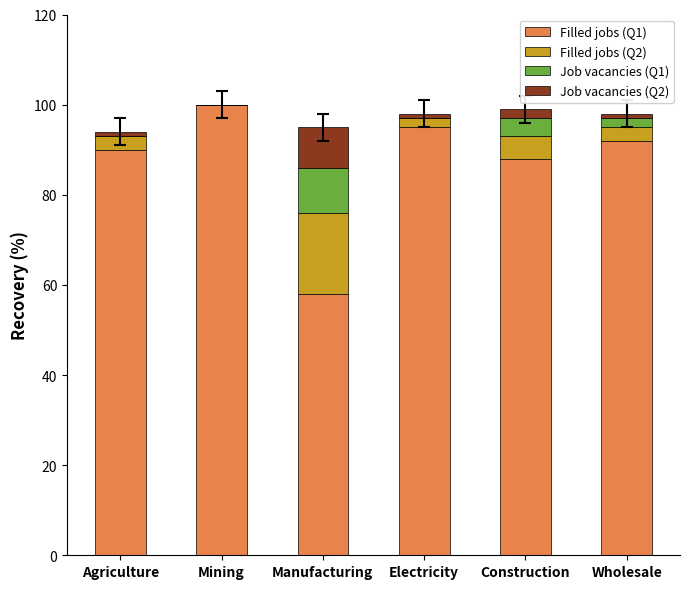

What are all the series names shown in the legend?

Filled jobs (Q1), Filled jobs (Q2), Job vacancies (Q1), Job vacancies (Q2)